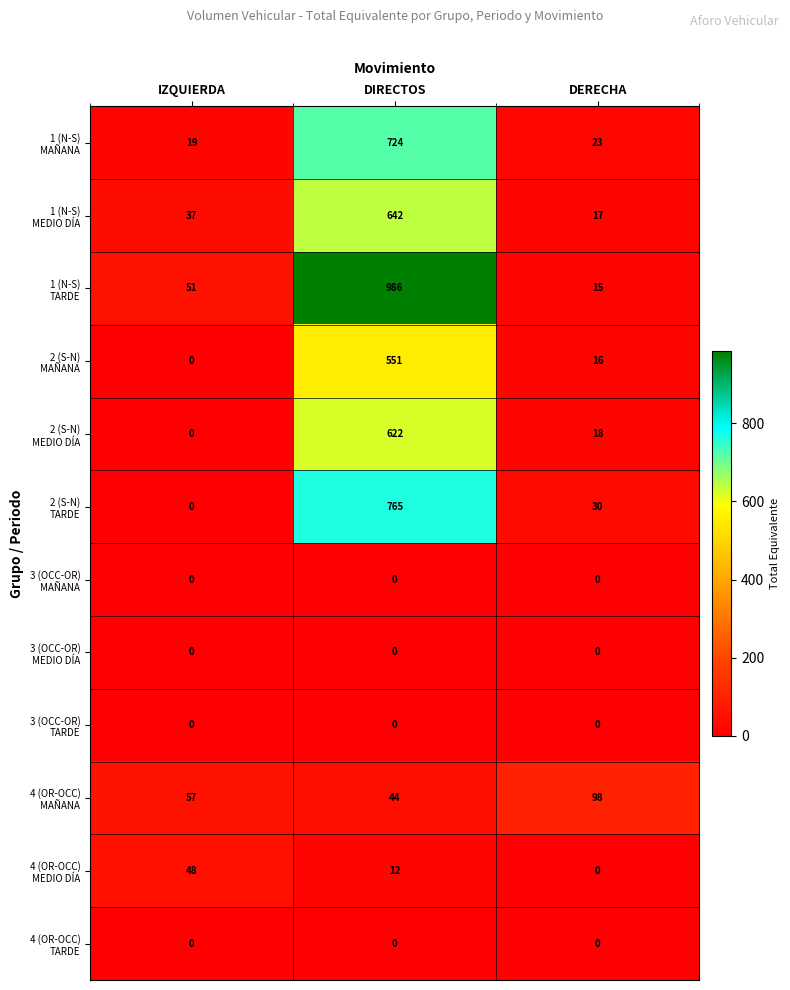

What is the greatest value displayed?

986